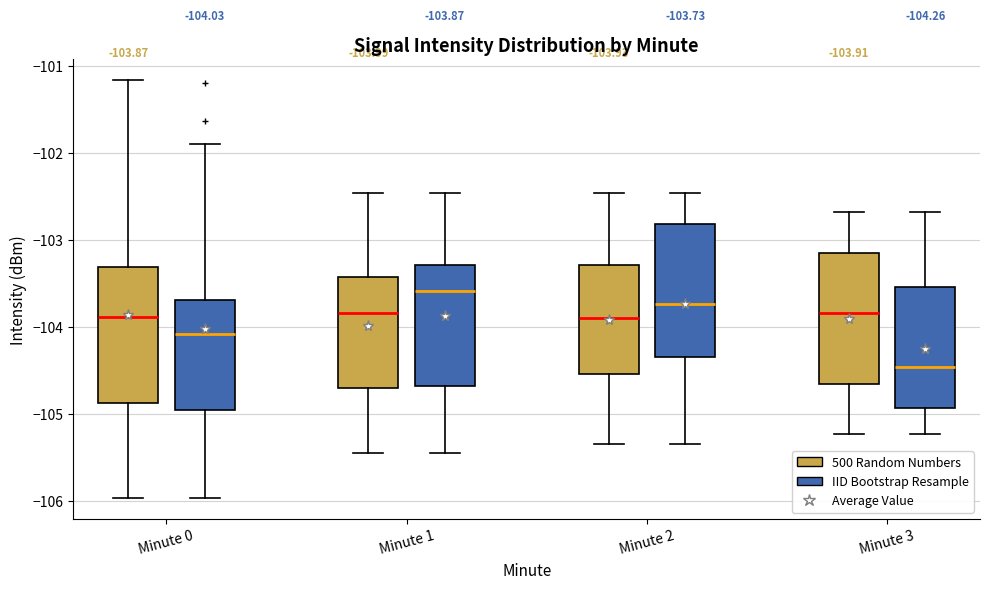

Which box has the lowest median line?

Minute 3 (IID Bootstrap Resample)